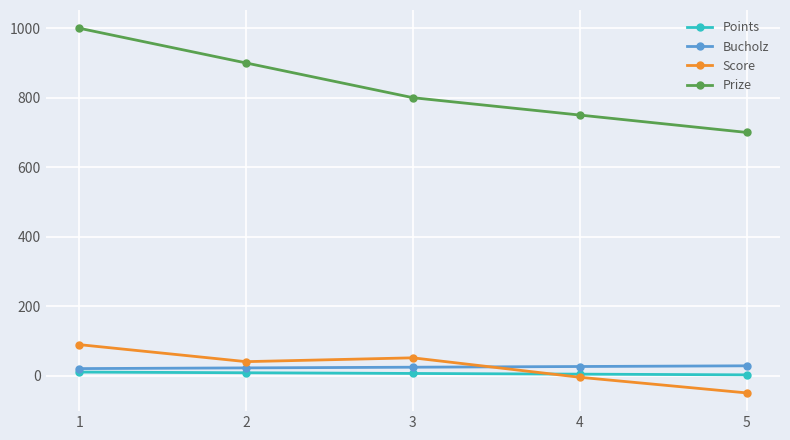

True or false: Points and Bucholz cross at least once.

False